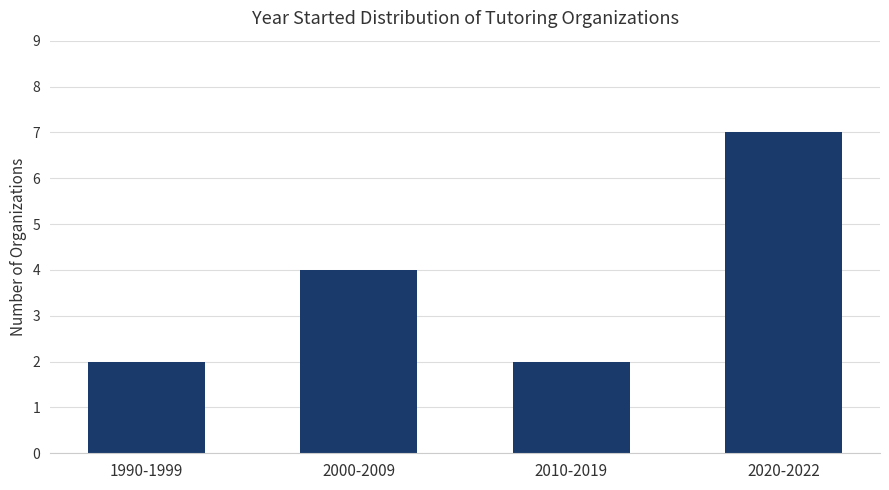

What is the difference between the values at 2000-2009 and 2010-2019?

2